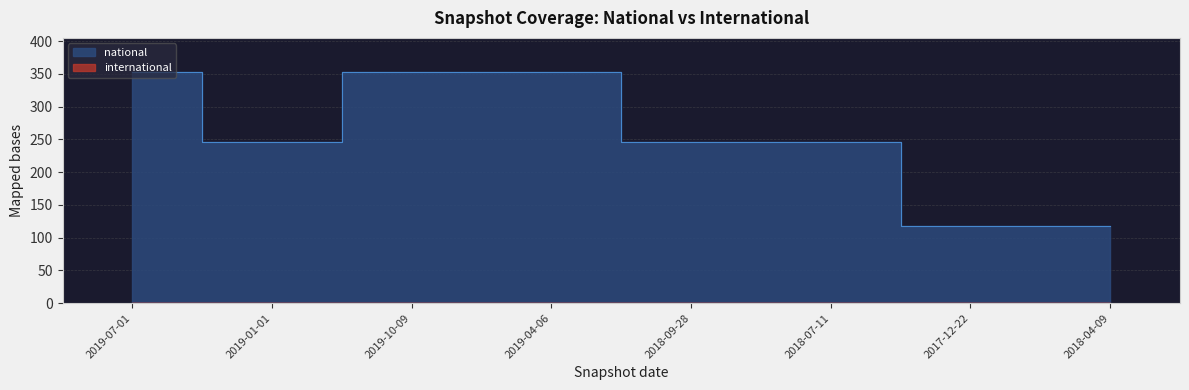

Reading left to right, extract all data points from this chart.

352	246	352	352	246	246	118	118